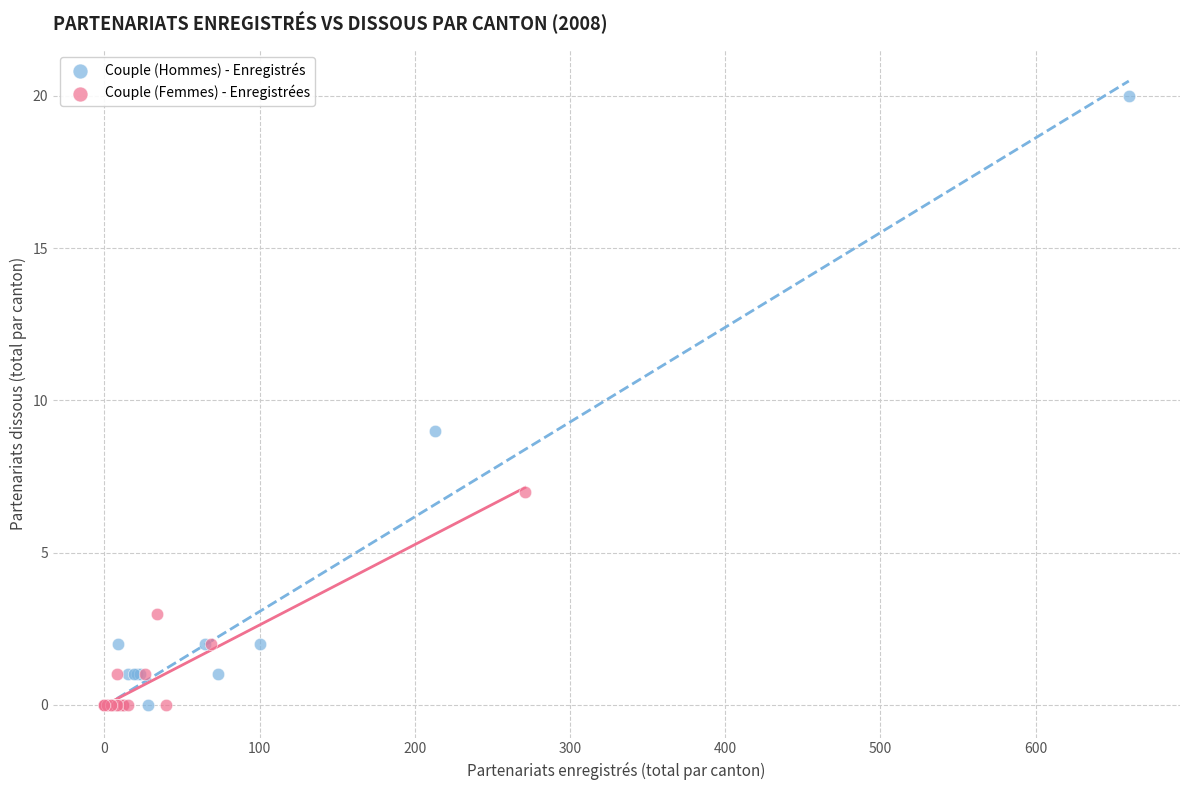

Which series has the widest spread of Y values?

Couple (Hommes) - Enregistrés